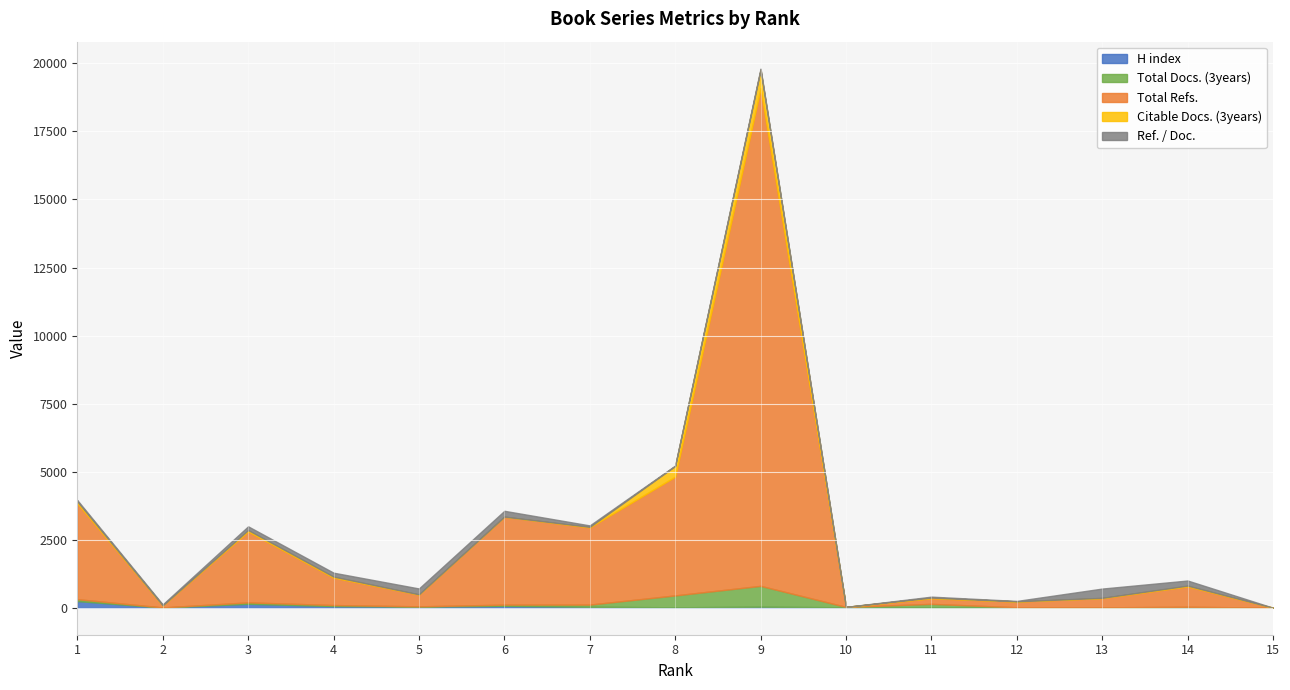

True or false: H index and Ref. / Doc. cross at least once.

True